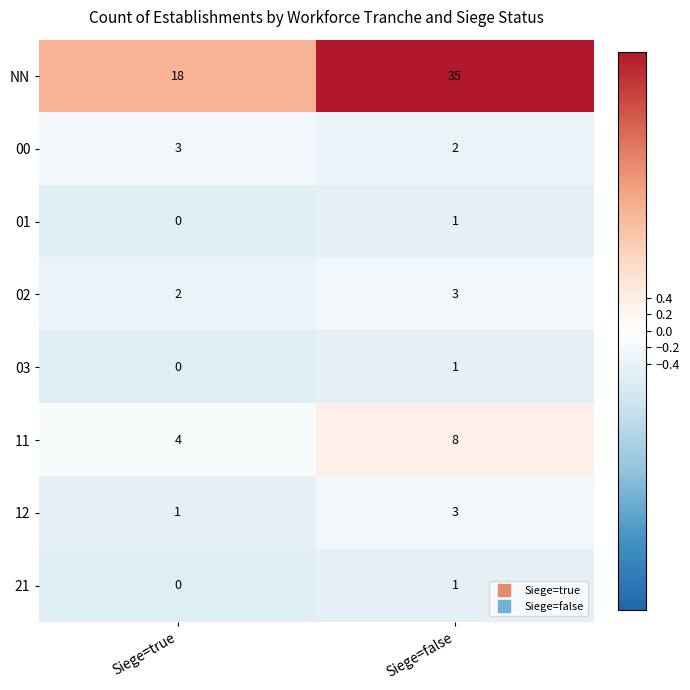

At which label is 03 closest to 0?

Siege=true